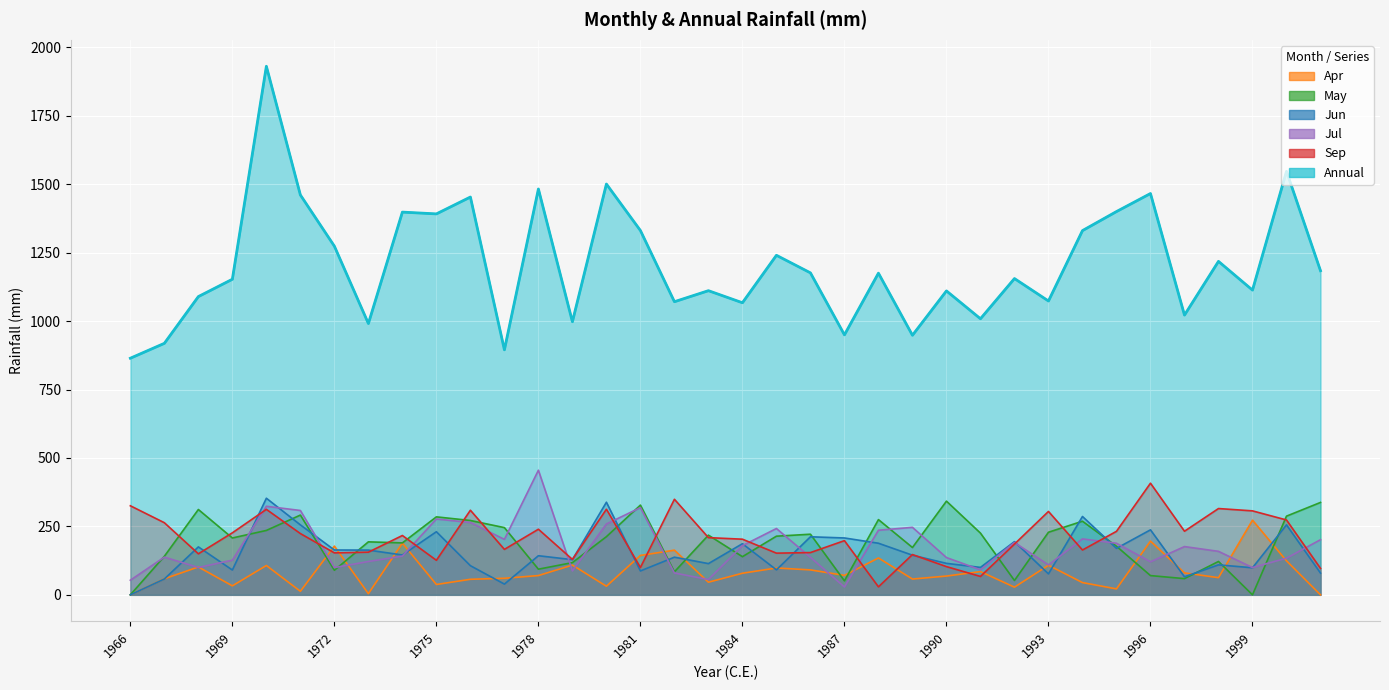

What is the difference between the Jun values at 2000 and 1972?

91.9